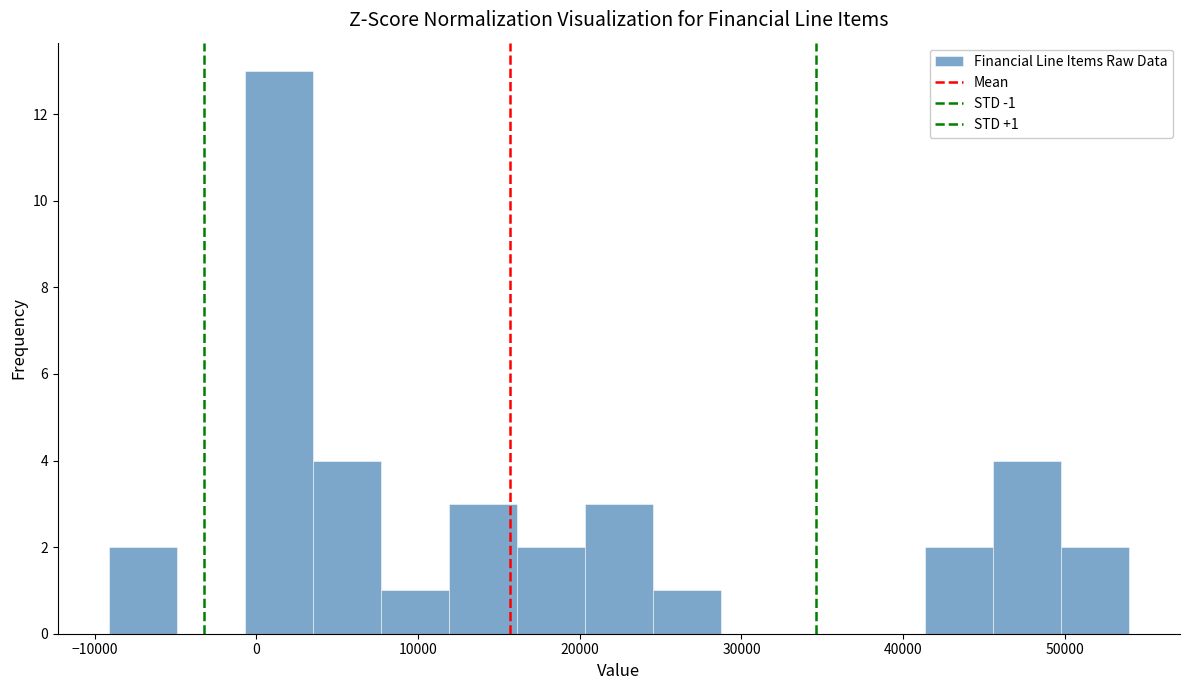

Over which range of the x-axis is the bar tallest?

-1000 to 3000